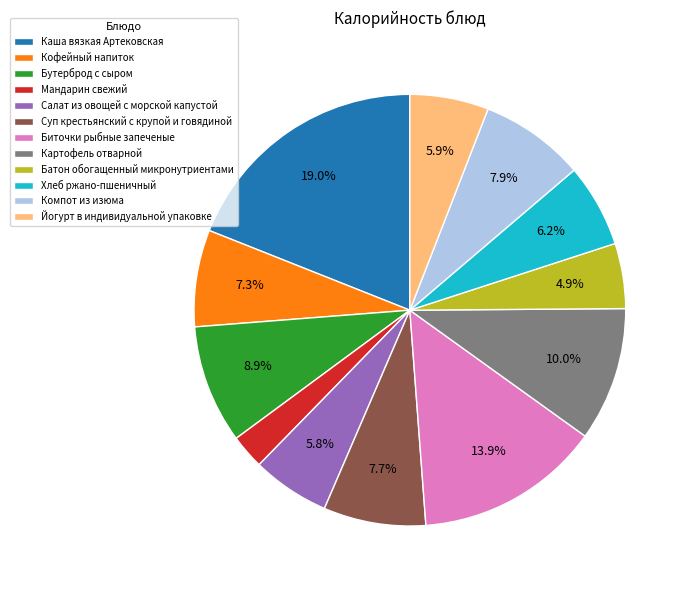

How many segments does this pie chart have?

12